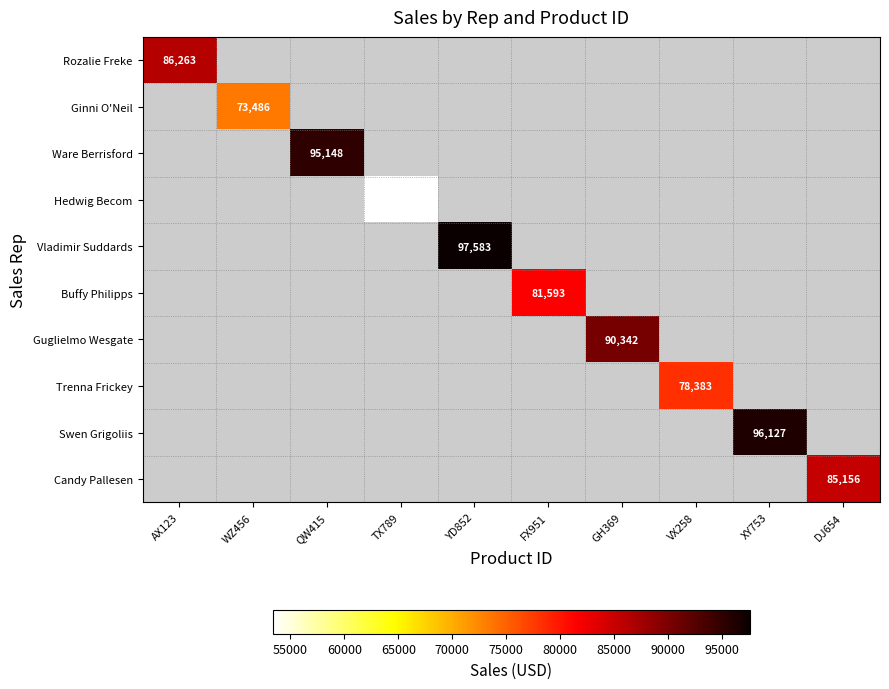

At how many categories does at least one series exceed 81553?

7